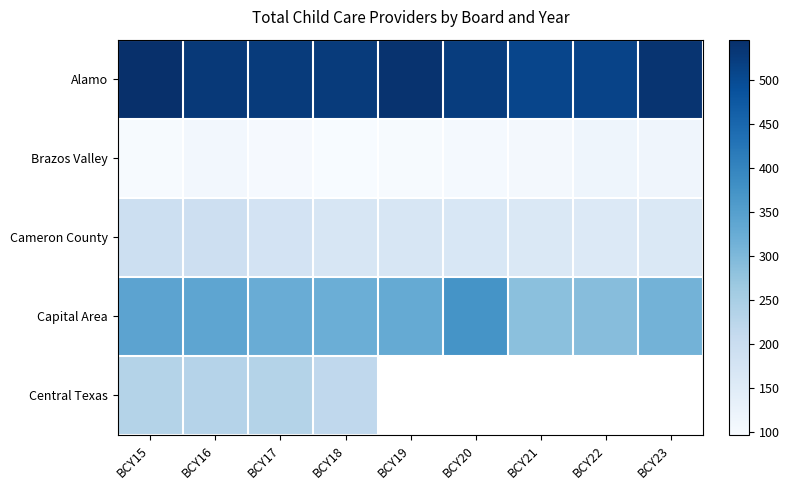

What is the sum of the Cameron County values at BCY15 and BCY23?

356.0